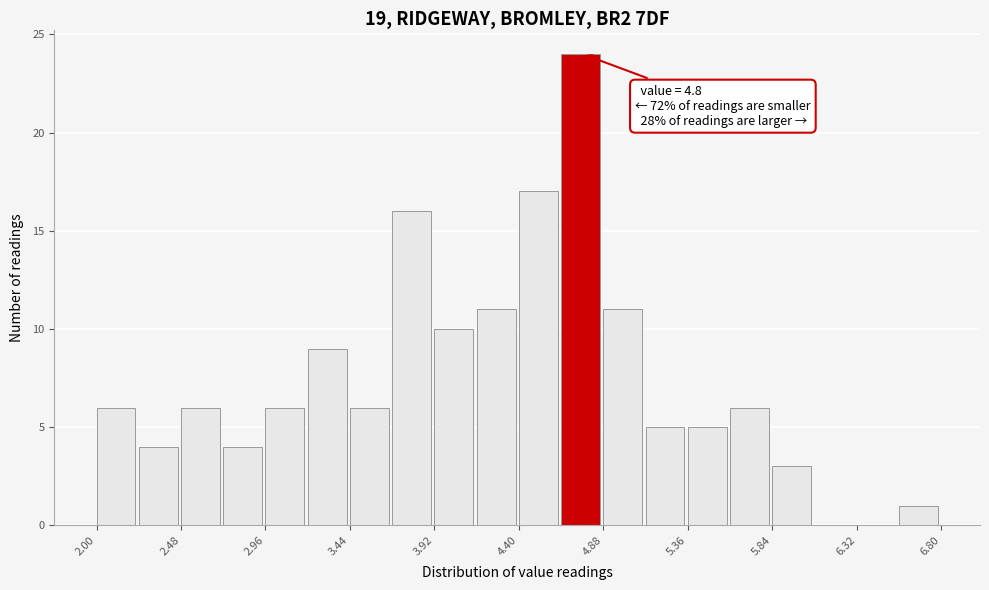

Which range on the x-axis has the tallest bar?

4.64 to 4.88